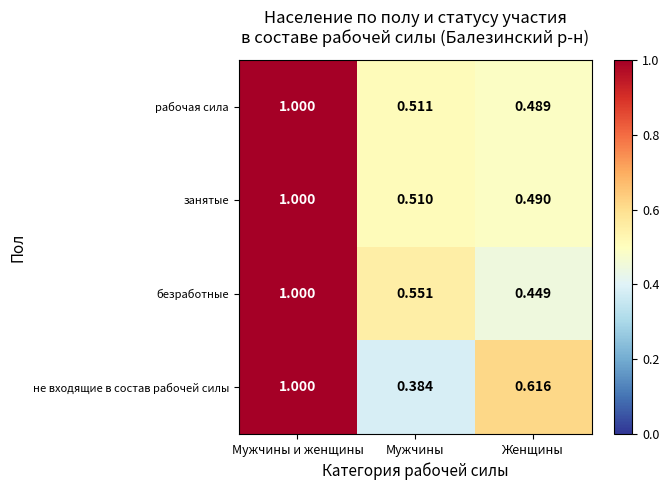

Where is не входящие в состав рабочей силы nearest to the value 0?

Мужчины